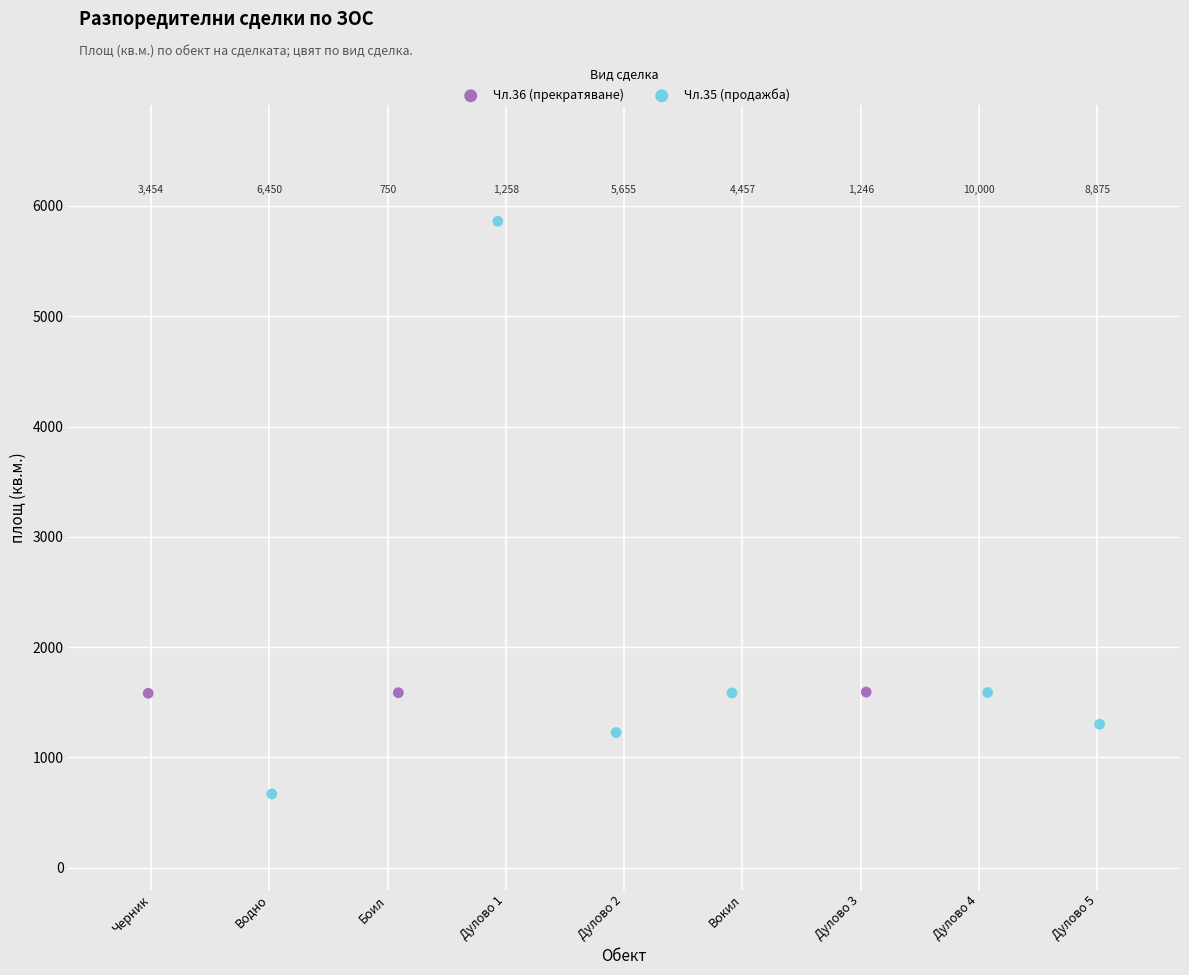

Which series reaches the maximum Y coordinate?

Чл.35 (продажба)